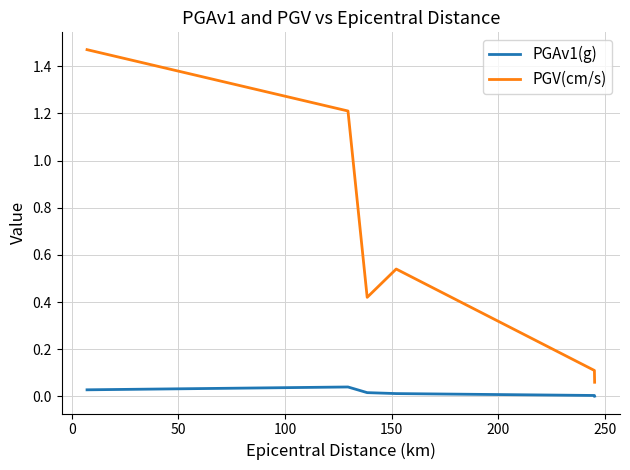

What is the difference between the maximum and minimum values in the PGV(cm/s) series?

1.4